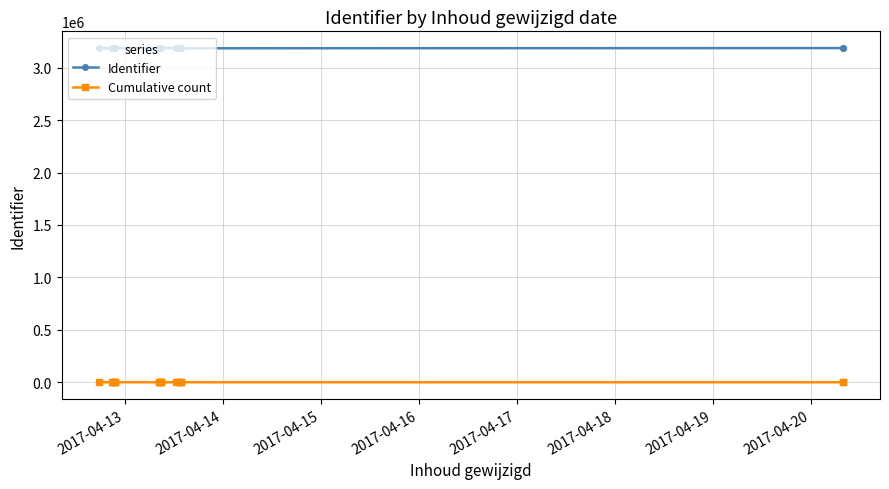

Rank the series by their maximum value, from lowest to highest.

Cumulative count, Identifier